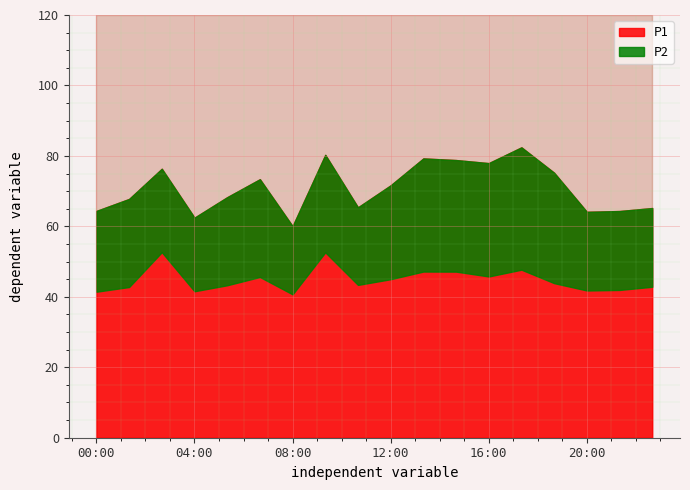

What is the label of the 3rd point from the left?

02:40